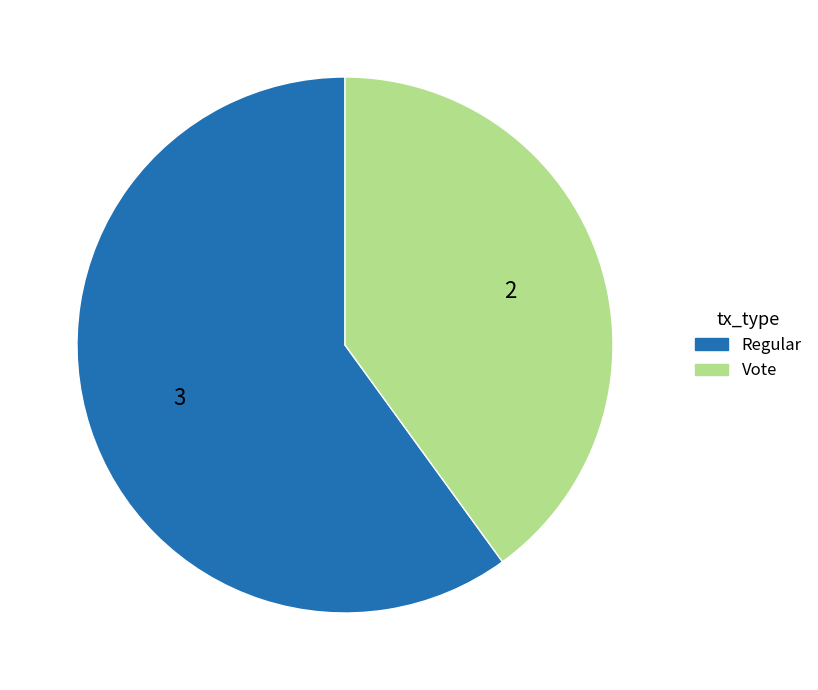

What is the ratio of the value at Vote to the value at Regular?

0.7